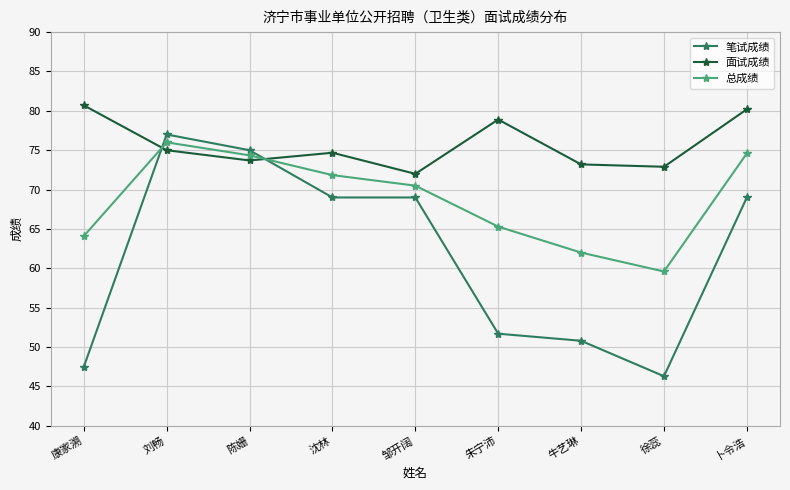

What is the approximate value of 笔试成绩 at 邹开阔?

69.0